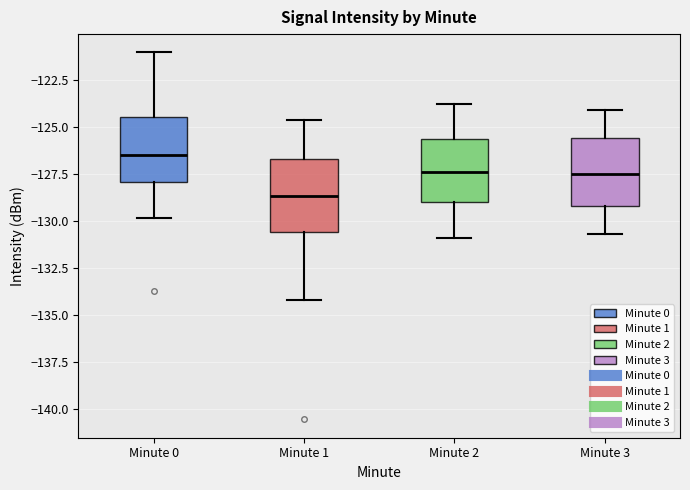

Where is the upper edge of the box for Minute 3 on the y-axis? The values are not printed on the chart, so give them approximately, as read against the axis.

-125.5